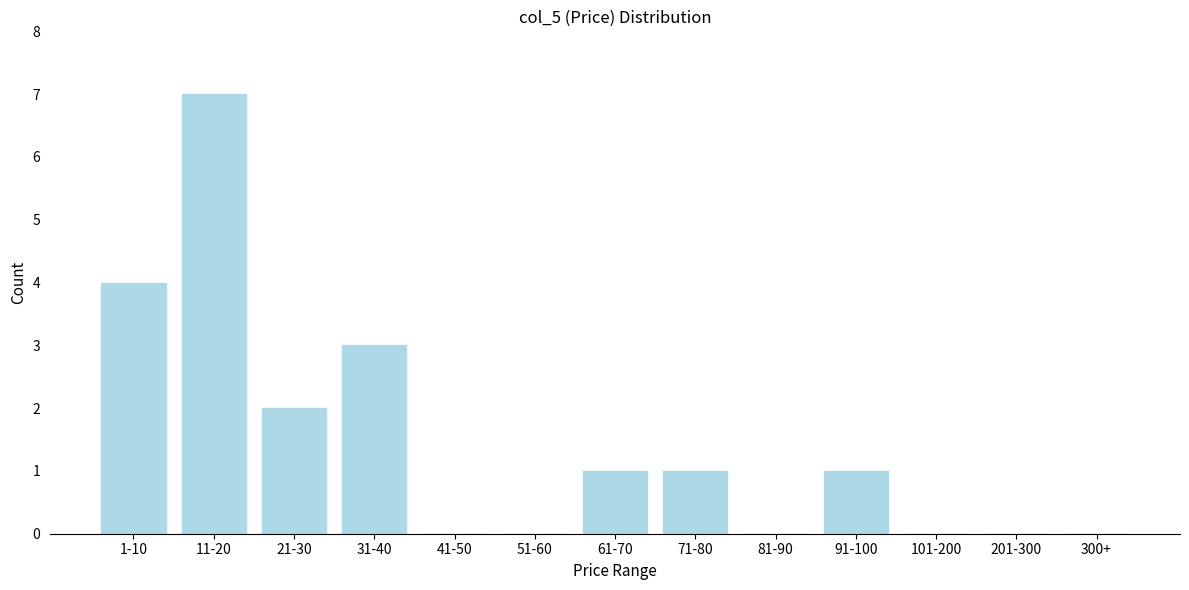

Reading left to right, what are all the values shown in this chart?

1-10=4	11-20=7	21-30=2	31-40=3	41-50=0	51-60=0	61-70=1	71-80=1	81-90=0	91-100=1	101-200=0	201-300=0	300+=0